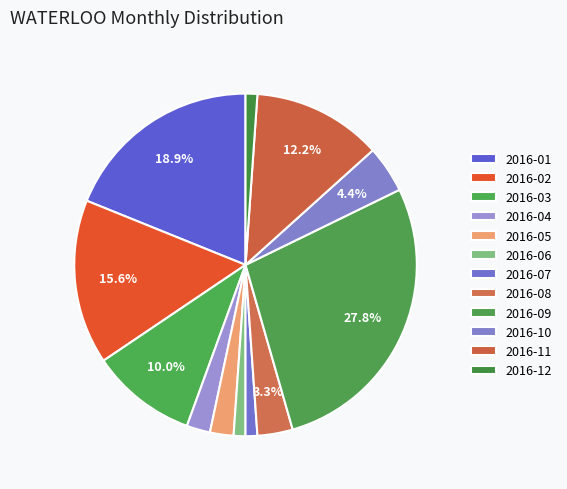

Is there any slice that represents more than half of the pie?

No